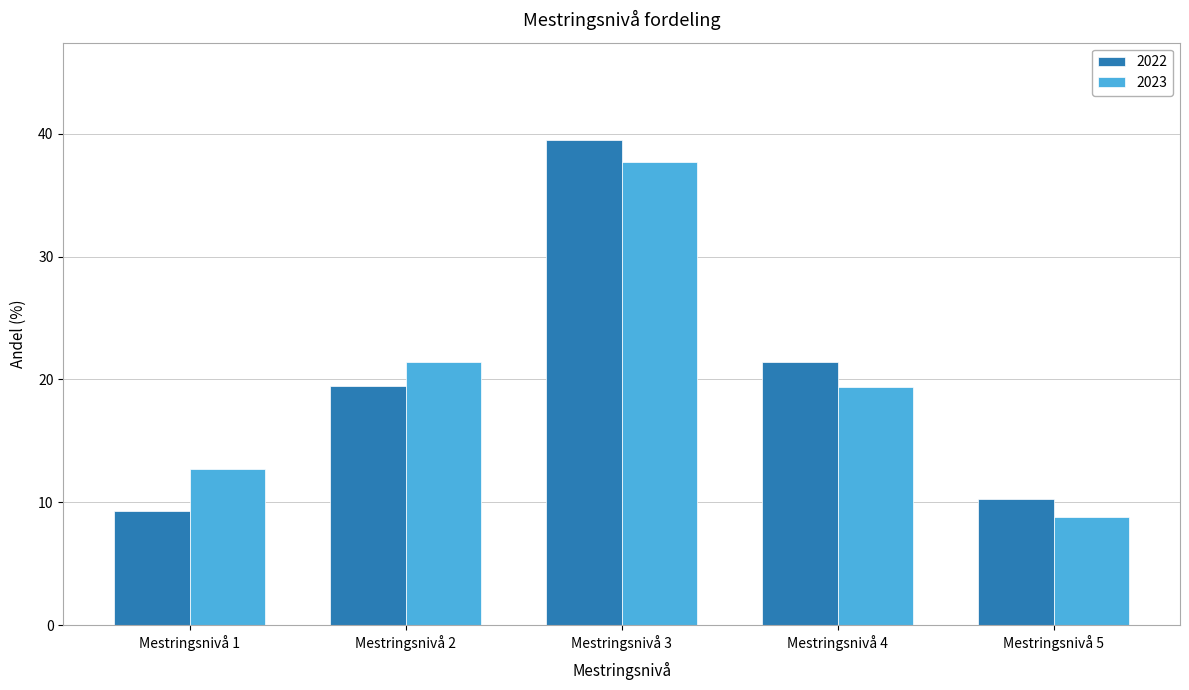

At Mestringsnivå 4, list the series in order from largest to smallest.

2022, 2023